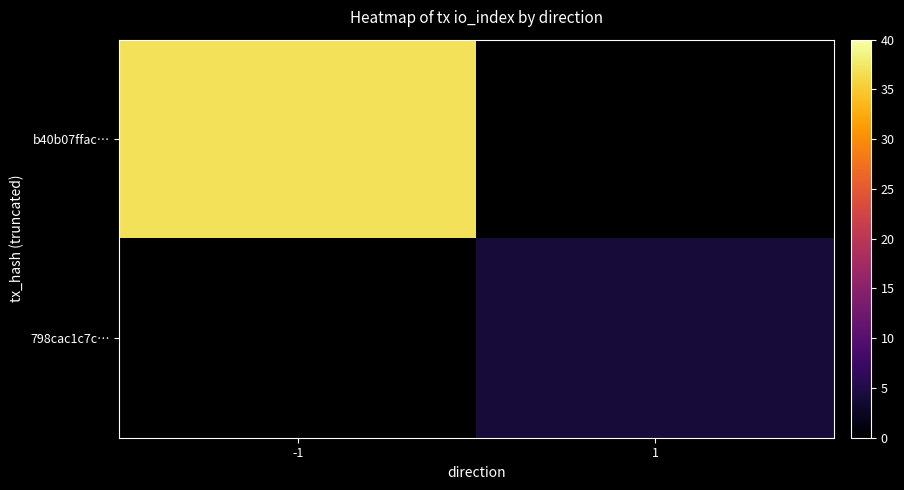

At how many categories does at least one series exceed 24?

1